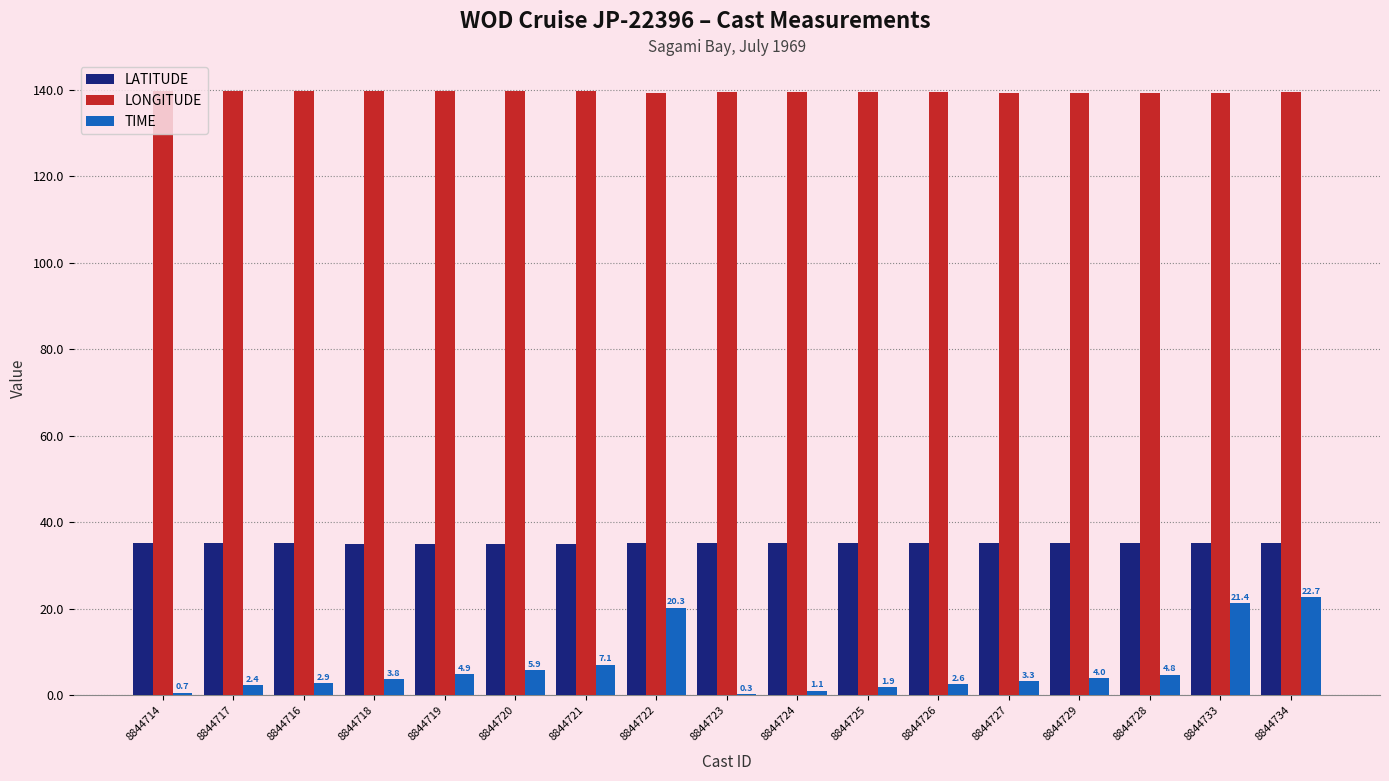

What is the greatest value displayed?

139.8